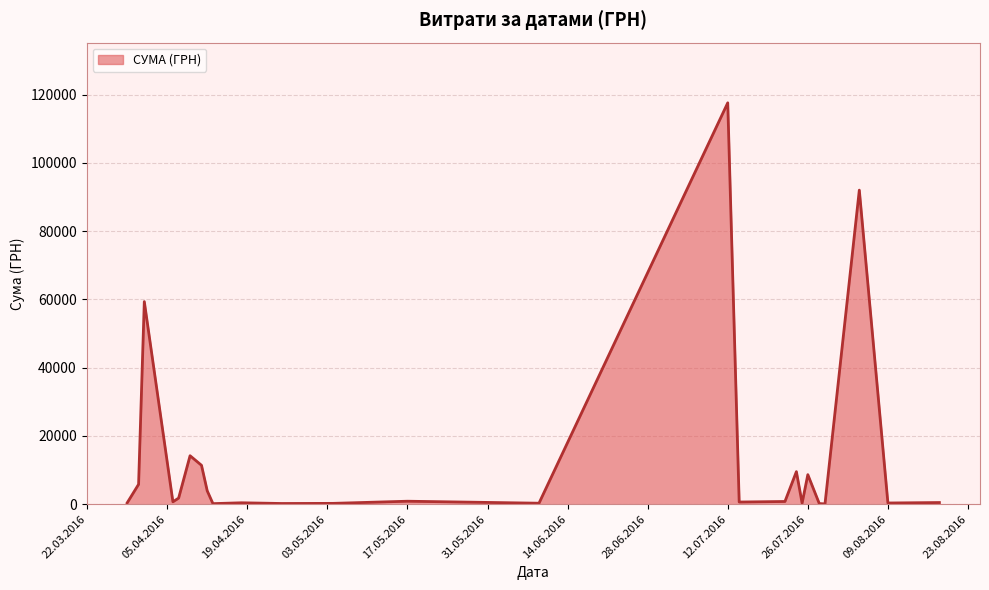

How many lines are shown in the chart?

1